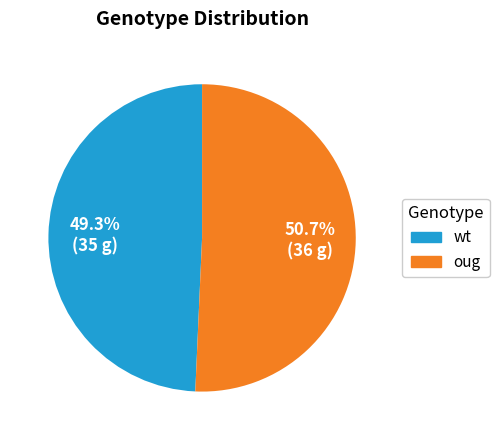

Combined, what portion of the pie is wt and oug?

100.0%